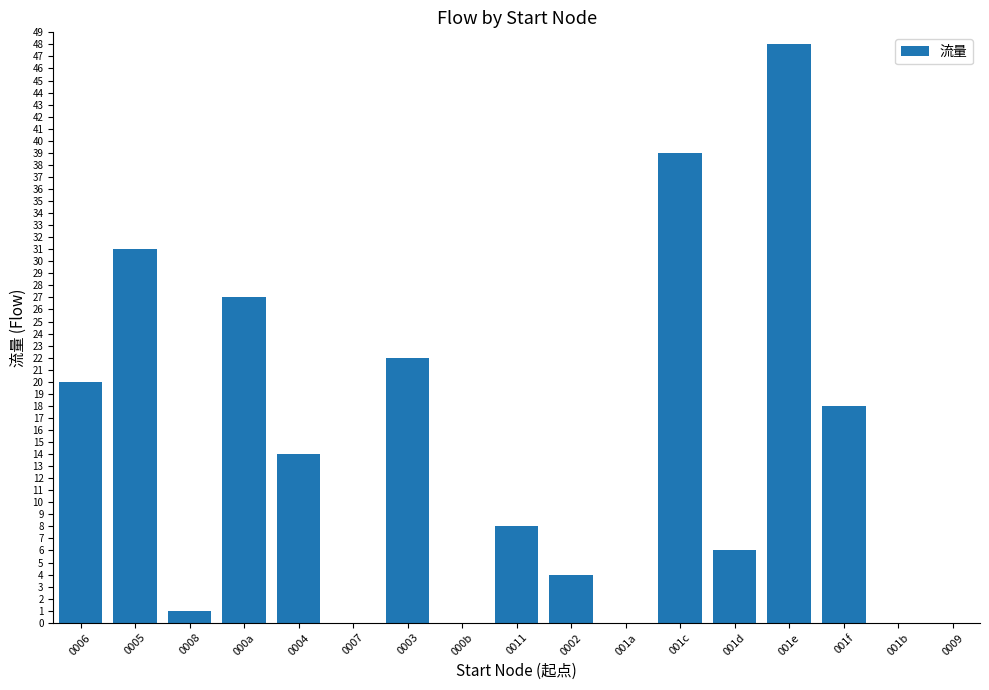

What is the sum of all values?

238